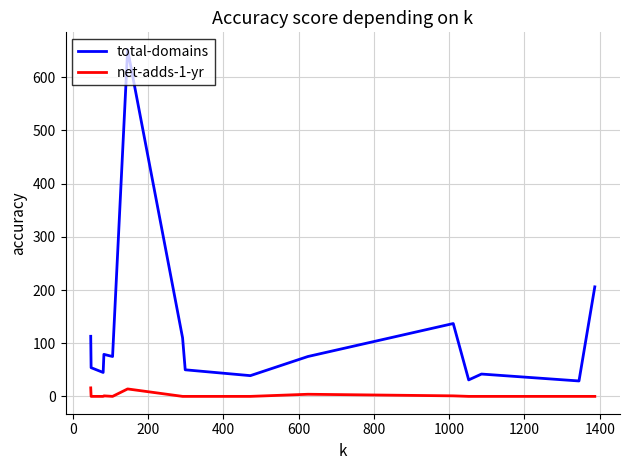

True or false: total-domains and net-adds-1-yr intersect in this chart.

False